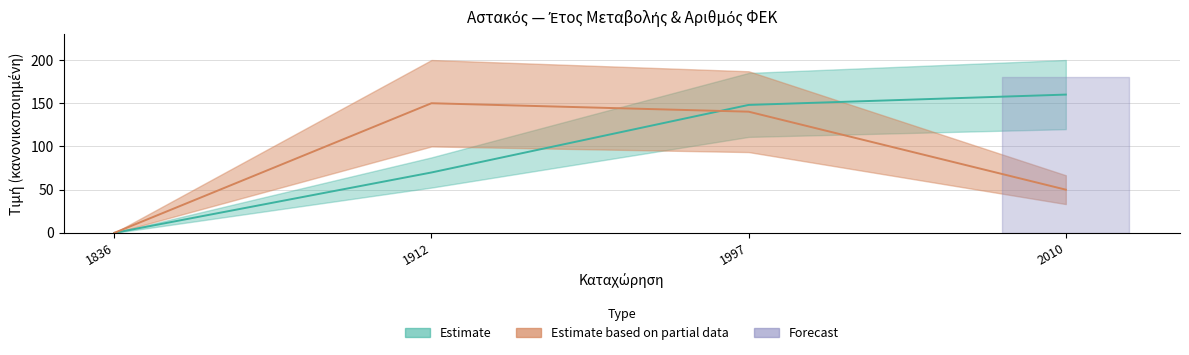

Between which two adjacent categories do ΑΡΙΘΜΟΣ ΦΕΚ and ΕΤΟΣ ΜΕΤΑΒΟΛΗΣ first intersect?

1912 and 1997